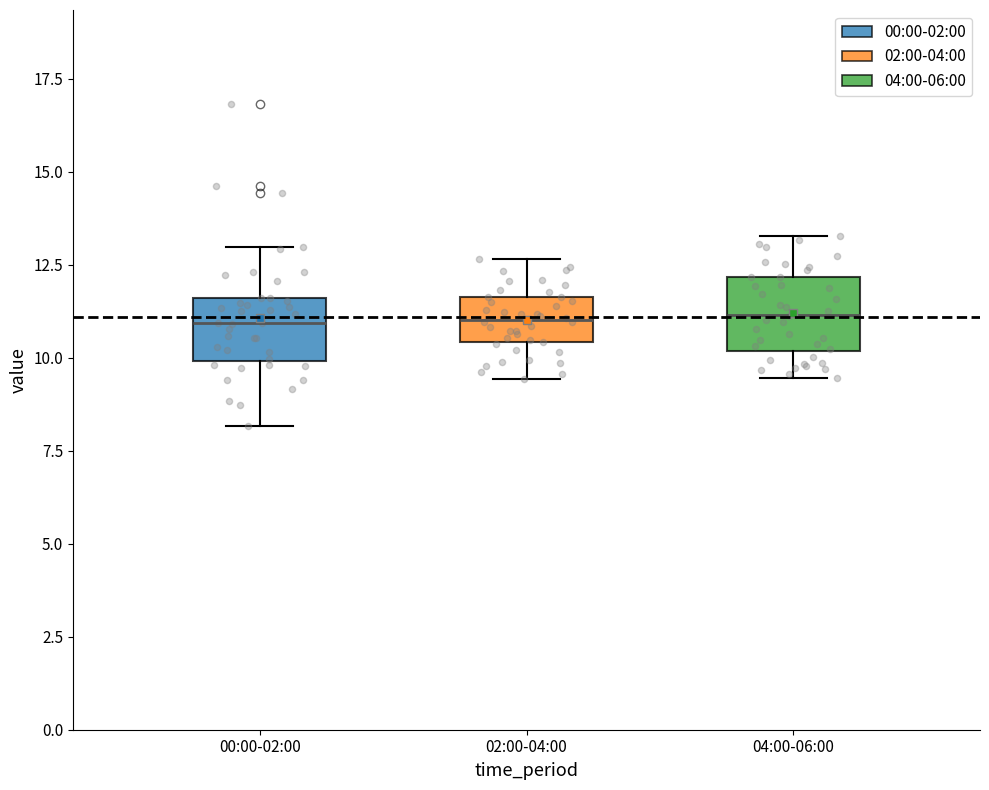

Reading left to right, transcribe this box plot: for each box, give where its median line is, the range the box spans, and where its two whiskers end, as read against the y-axis. The values are not printed on the chart, so give them approximately, as read against the axis.

00:00-02:00: median 11.0, box 10.0 to 11.5, whiskers 8.0 to 13.0
02:00-04:00: median 11.0, box 10.5 to 11.5, whiskers 9.5 to 12.5
04:00-06:00: median 11.0, box 10.0 to 12.0, whiskers 9.5 to 13.5